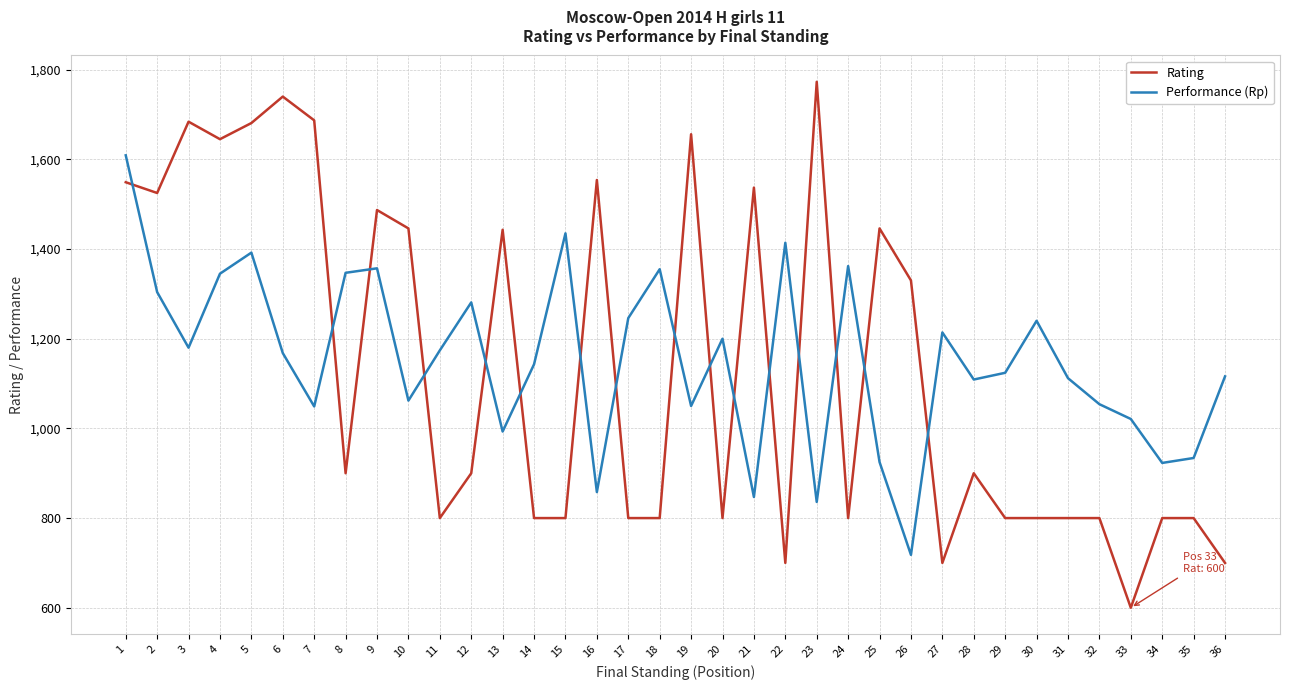

Count the number of data series in this chart.

2